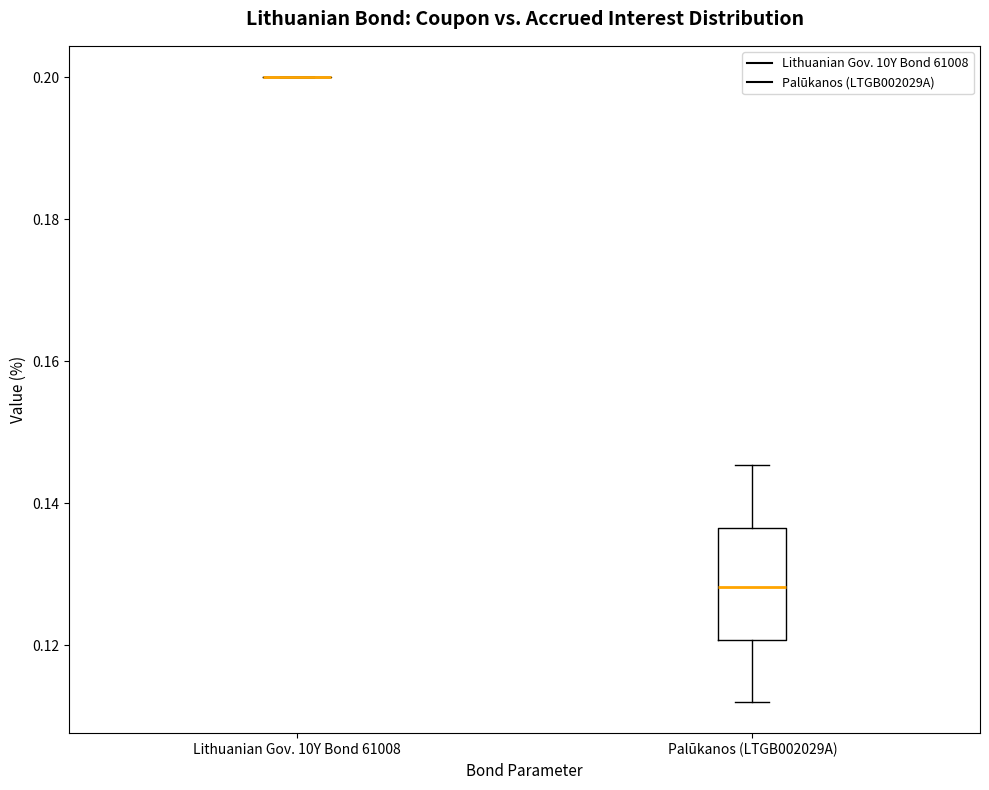

Reading left to right, read every box against the y-axis: the position of its median line, the range the box covers, and the ends of its whiskers. The values are not printed on the chart, so give them approximately, as read against the axis.

Lithuanian Gov. 10Y Bond 61008: box collapsed to a line at 0.200, whiskers 0.200 to 0.200
Palūkanos (LTGB002029A): median 0.128, box 0.120 to 0.136, whiskers 0.112 to 0.146